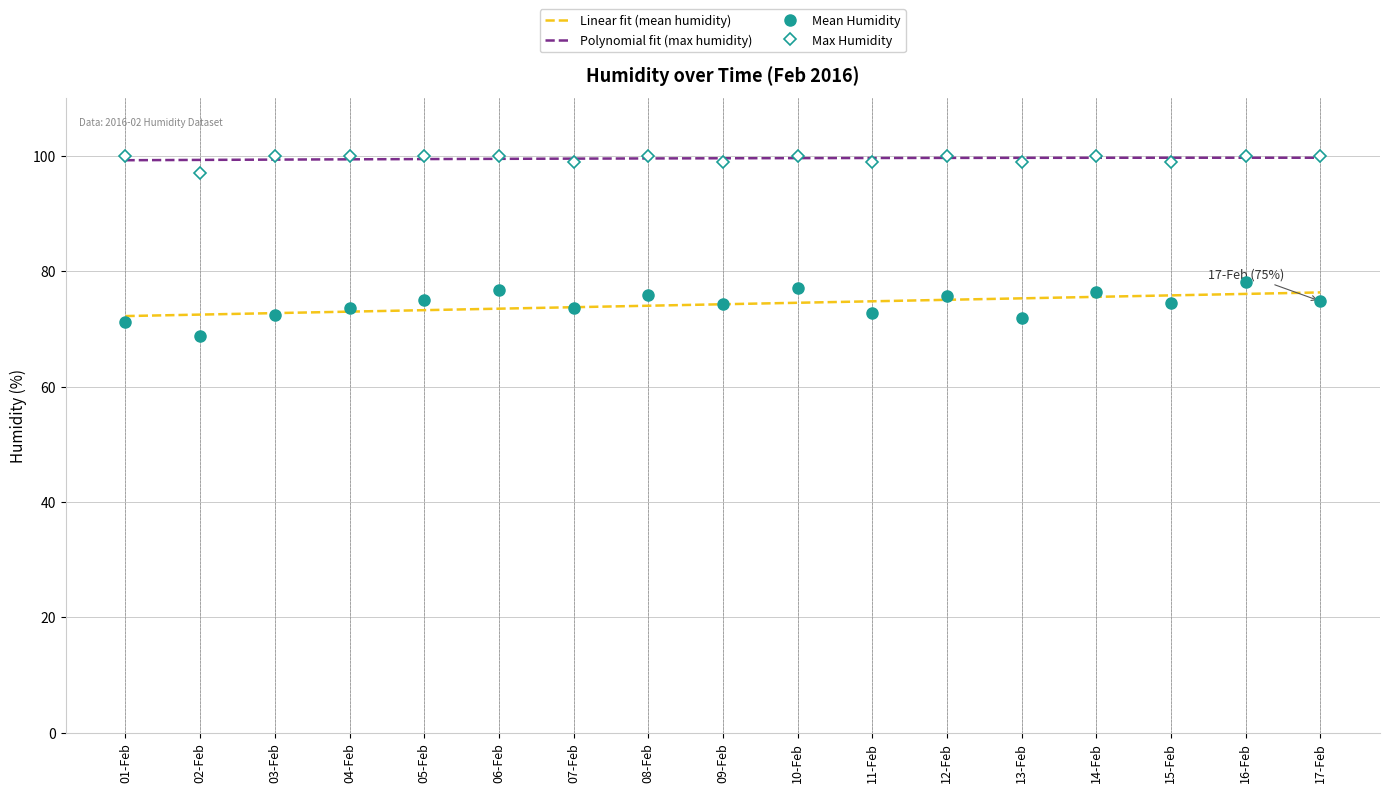

Which series has the largest range (max minus min)?

Mean Humidity